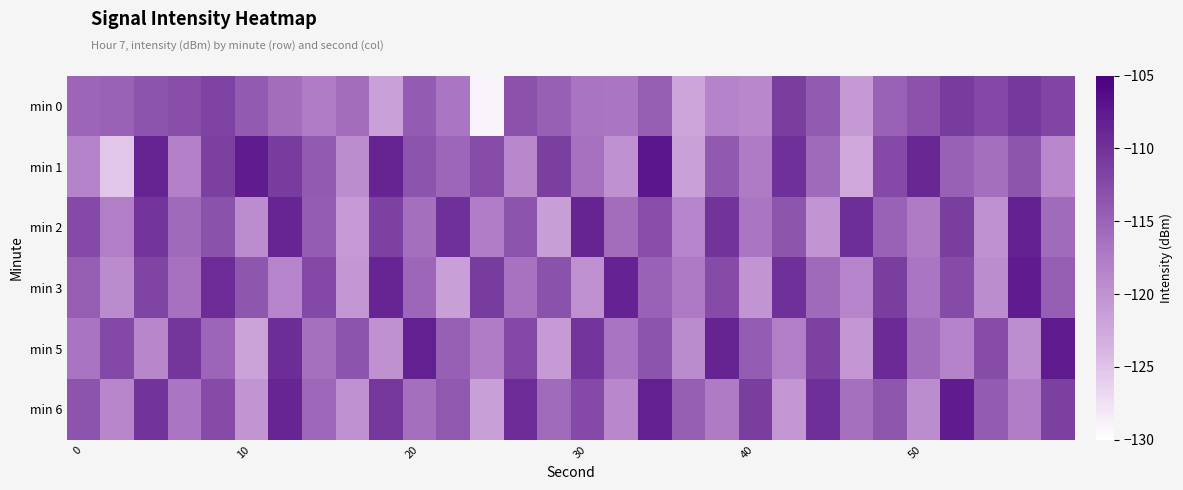

List the series in order of their peak value, highest first.

min 1, min 5, min 3, min 6, min 2, min 0